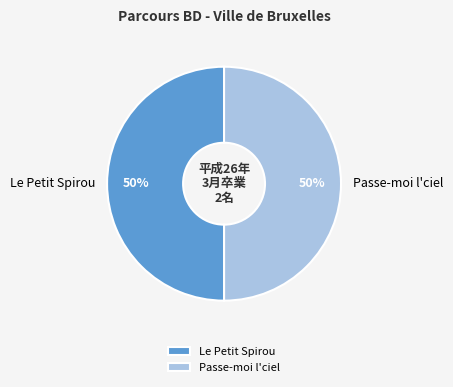

To the nearest percent, what is the average slice percentage?

50%